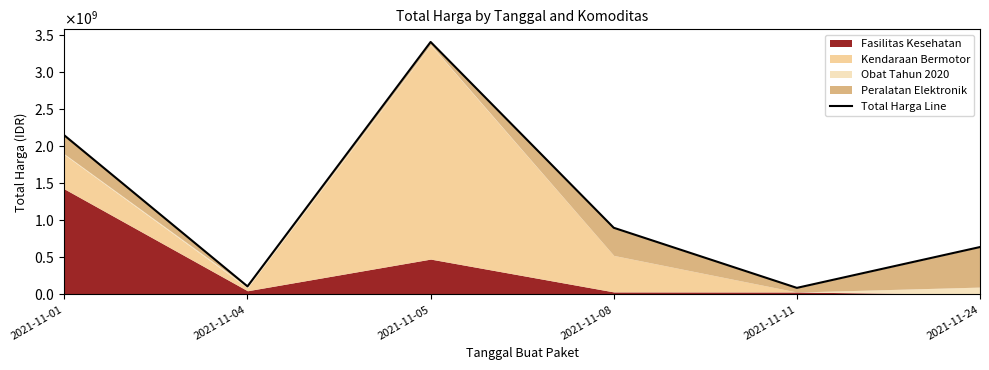

Reading right to left, what are all the values shown in this chart?

640421445	88672000	900737600	3411415240	109034000	2149400000